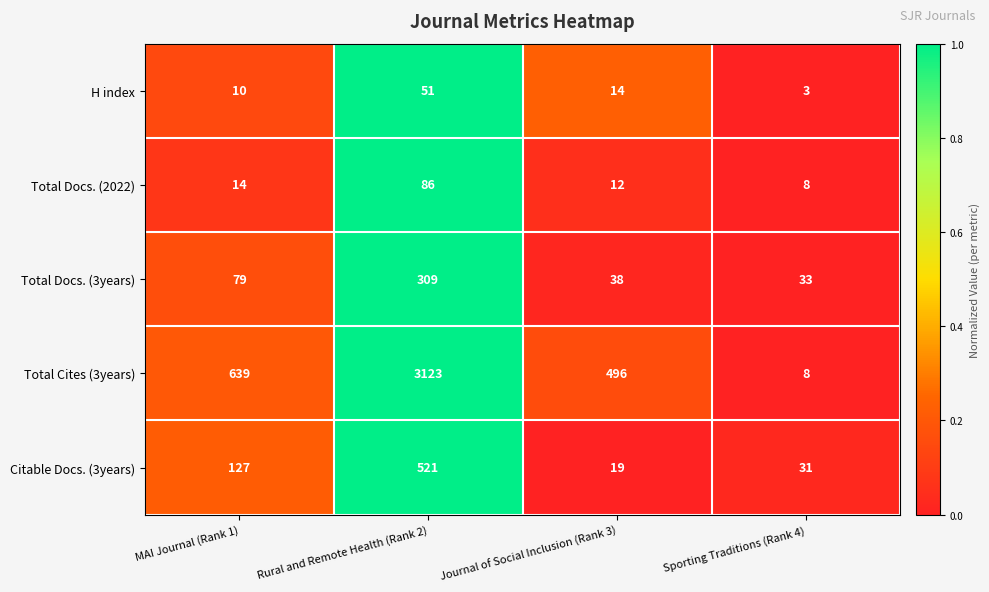

Between Rural and Remote Health (Rank 2) and Sporting Traditions (Rank 4), which series saw the biggest shift?

Total Cites (3years)